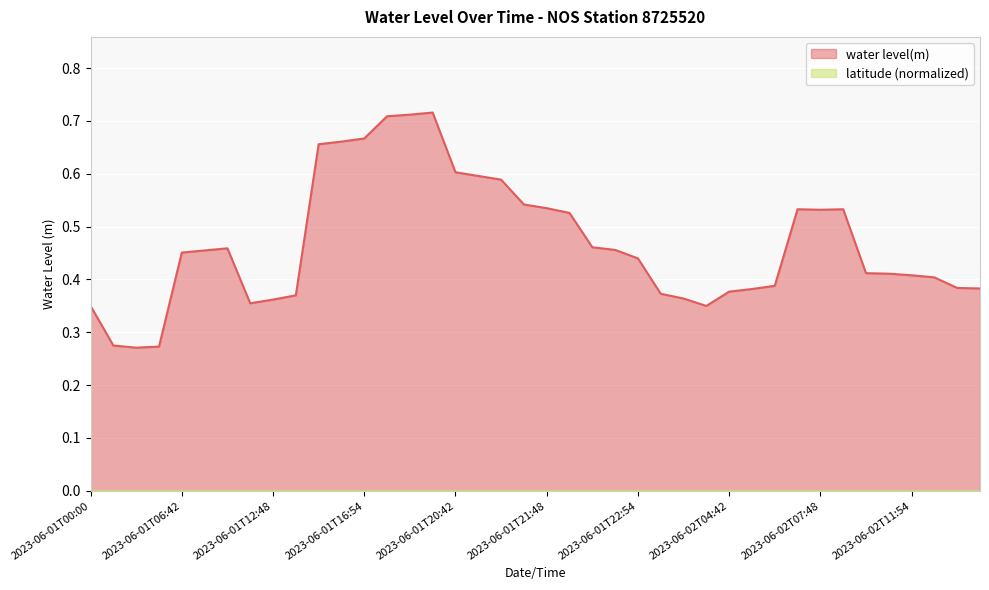

Reading left to right, extract all data points from this chart.

0.3	0.3	0.3	0.3	0.5	0.5	0.5	0.4	0.4	0.4	0.7	0.7	0.7	0.7	0.7	0.7	0.6	0.6	0.6	0.5	0.5	0.5	0.5	0.5	0.4	0.4	0.4	0.3	0.4	0.4	0.4	0.5	0.5	0.5	0.4	0.4	0.4	0.4	0.4	0.4